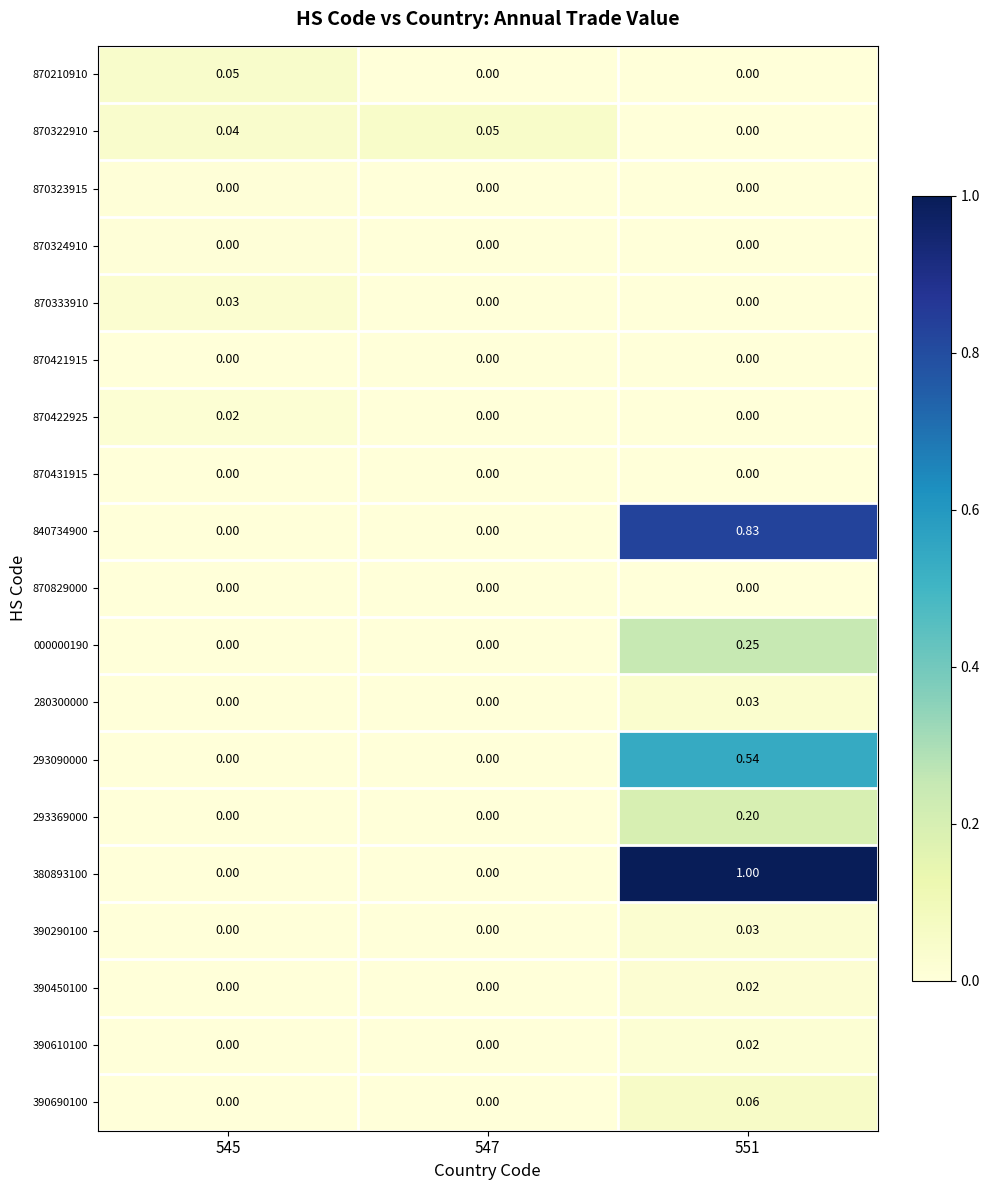

How many values in 280300000 are above zero?

1